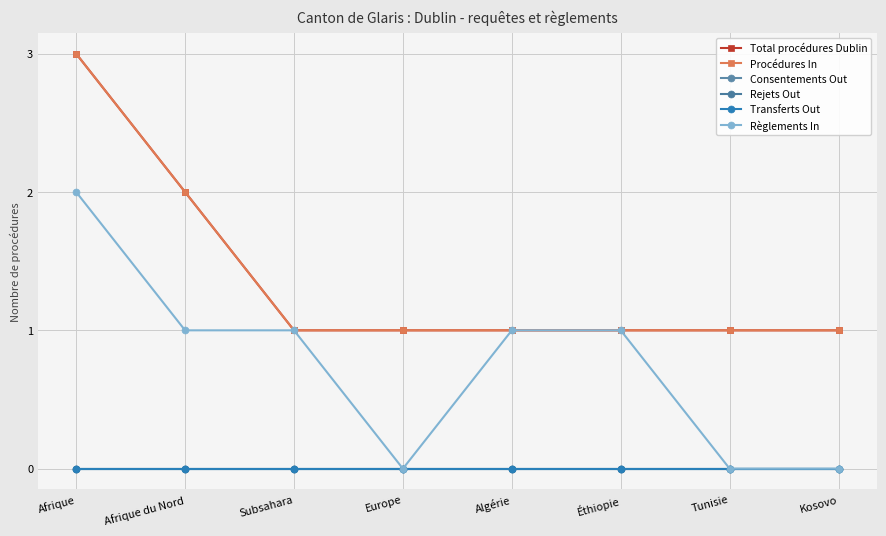

Is this an area chart (filled region under the line)?

No